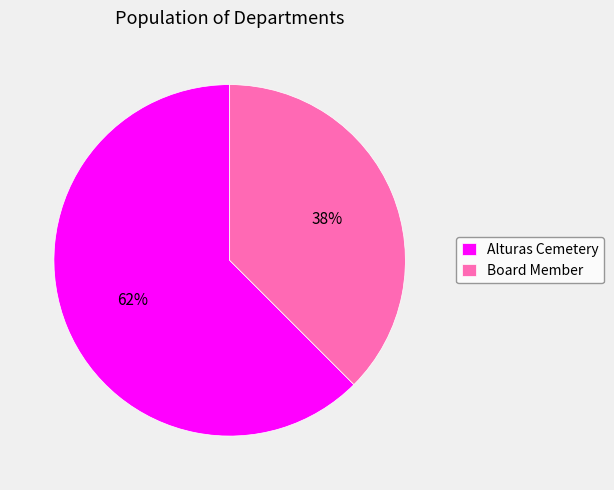

Is the sum of Alturas Cemetery and Board Member greater than half?

Yes